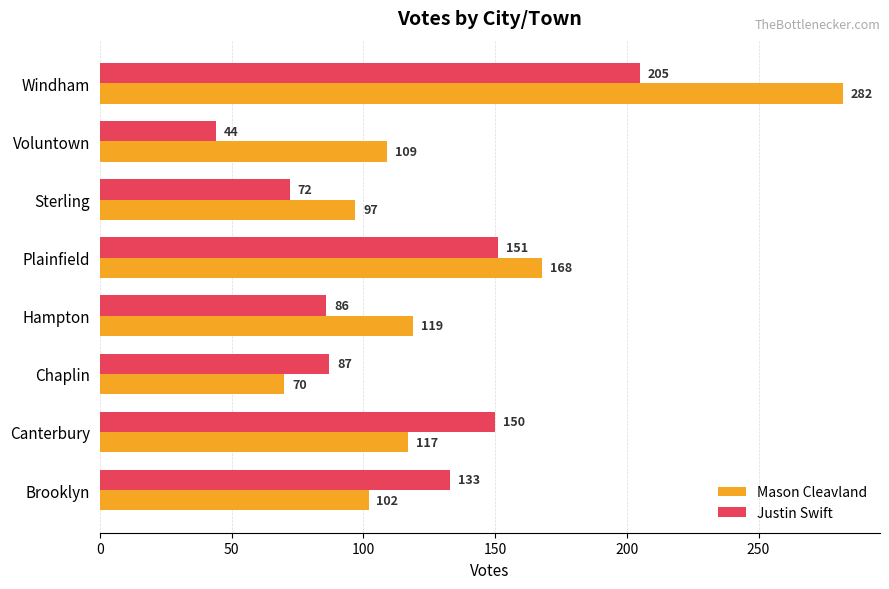

Which series has the widest spread of values?

Mason Cleavland